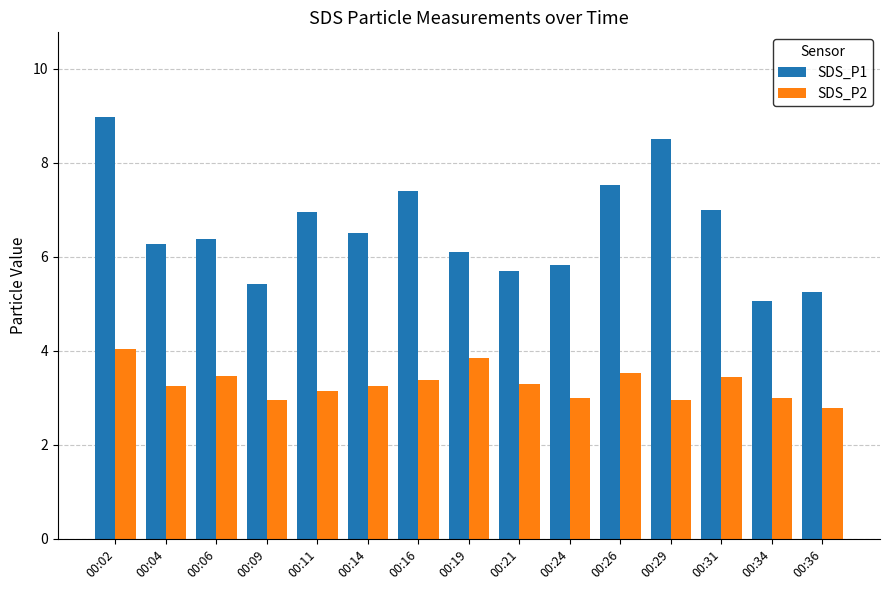

What is the difference between the SDS_P1 values at 00:19 and 00:14?

0.4